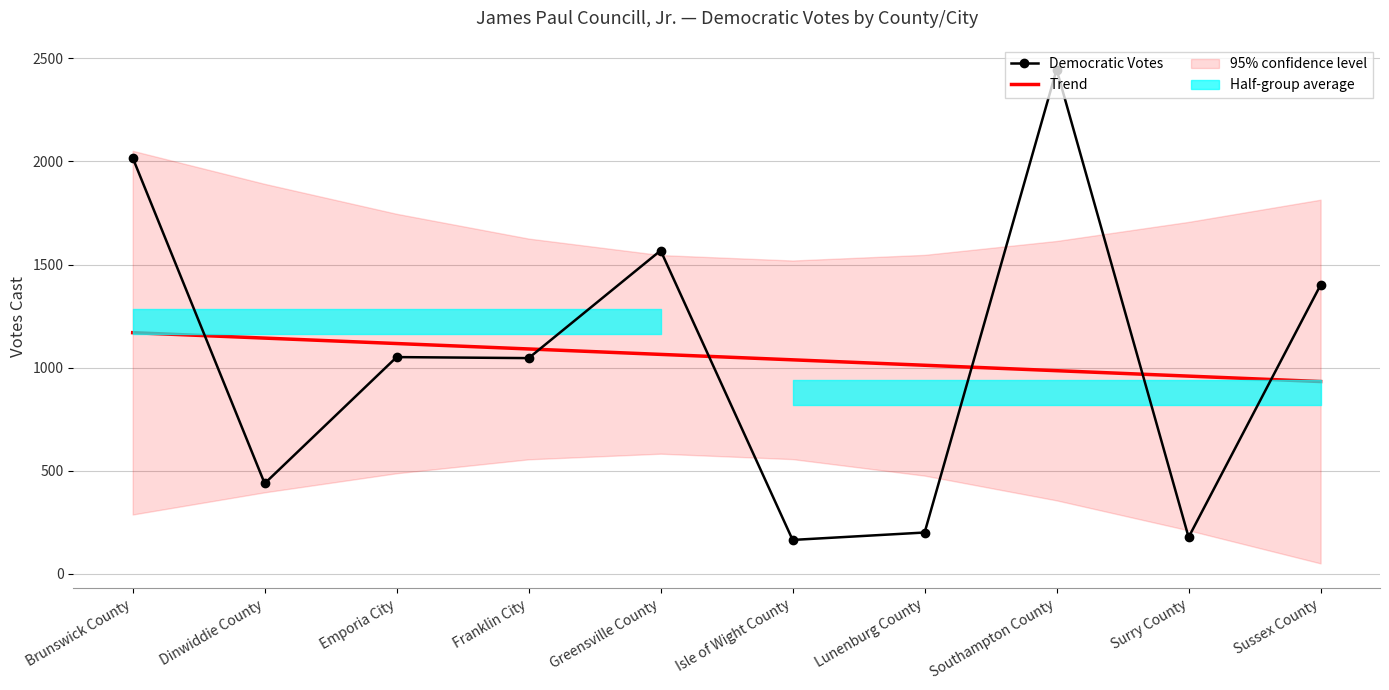

Reading left to right, transcribe all the data shown in this chart.

Democratic Votes: 2018.0	438.0	1051.0	1046.0	1568.0	164.0	200.0	2446.0	177.0	1401.0
Trend: 1169.5	1143.1	1116.8	1090.4	1064.1	1037.7	1011.4	985.0	958.7	932.3